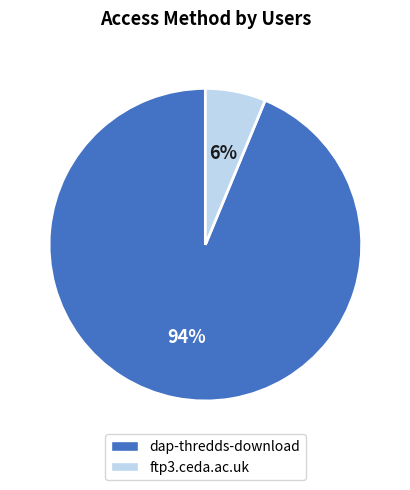

Rank the categories by value from highest to lowest.

dap-thredds-download, ftp3.ceda.ac.uk